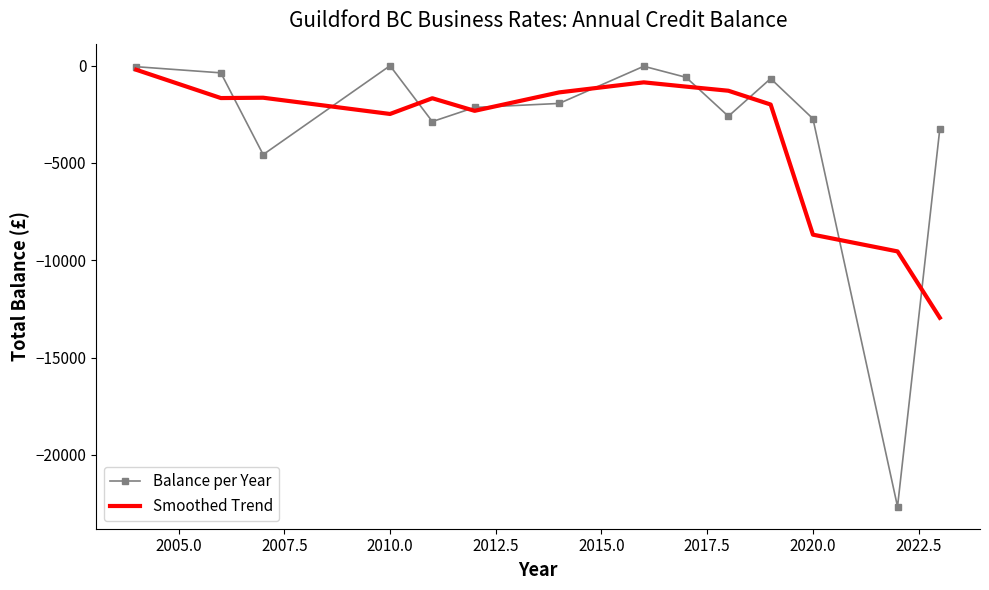

What is the lowest value of the Smoothed Trend series?

-12955.7